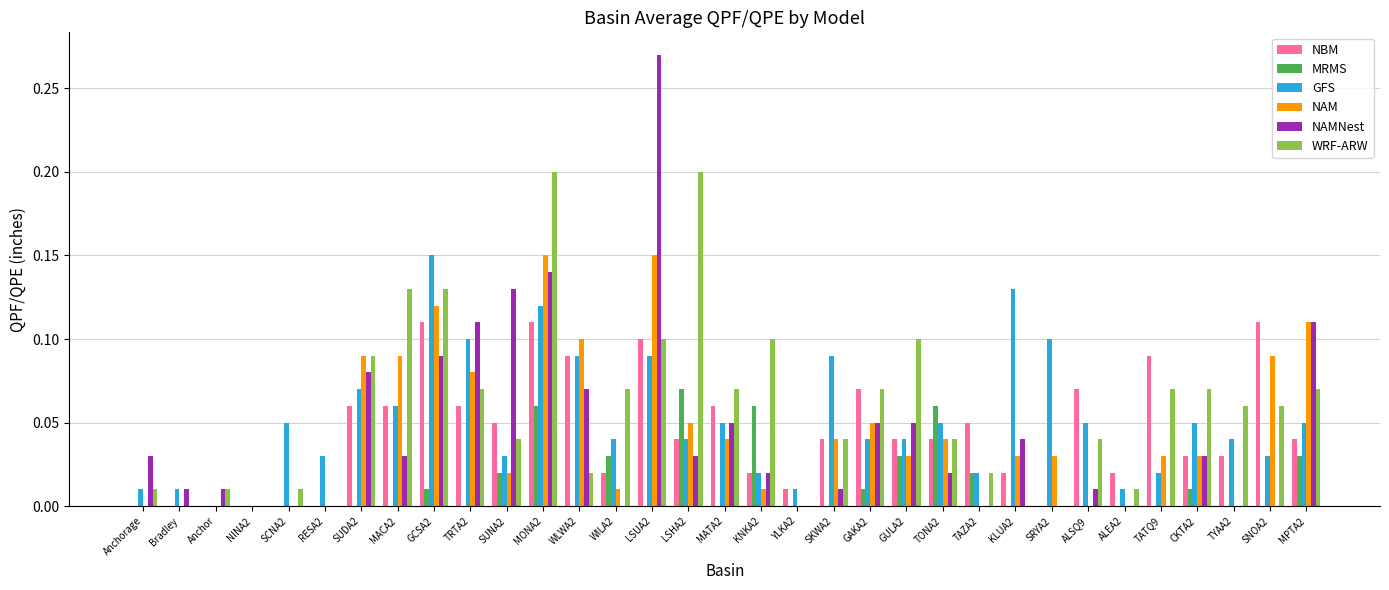

Is it true that NBM equals 0.0 at SUNA2?

False